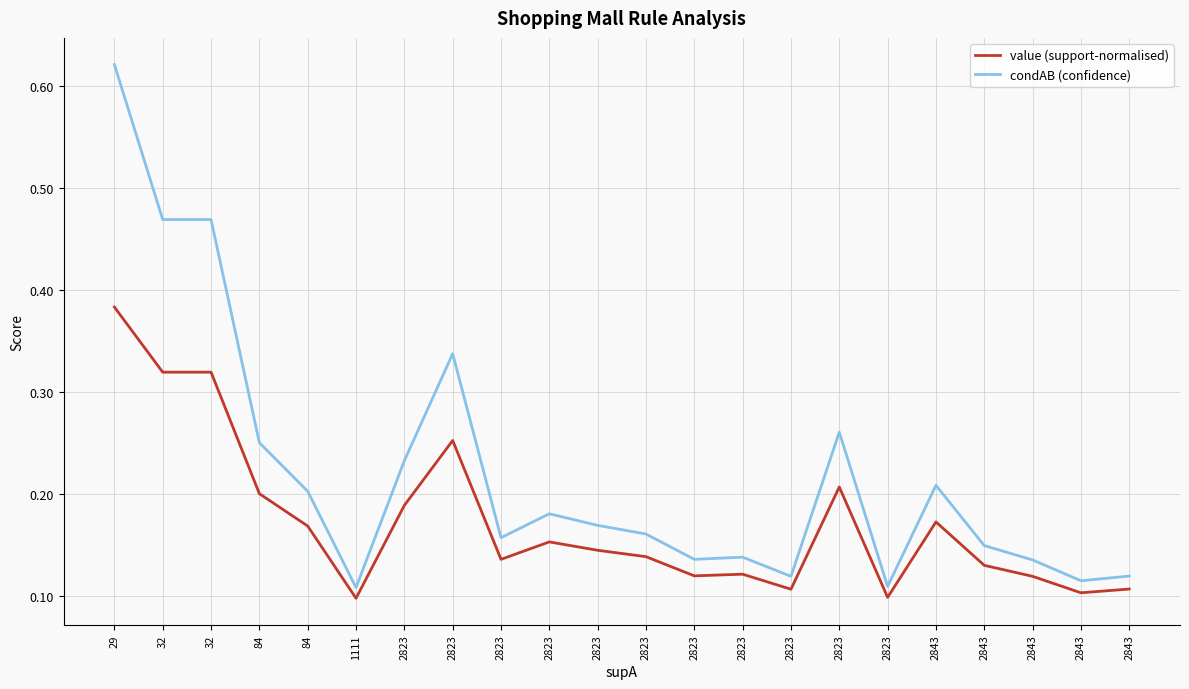

In condAB (confidence), how many points are lower than both neighbors (excluding endpoints)?

6